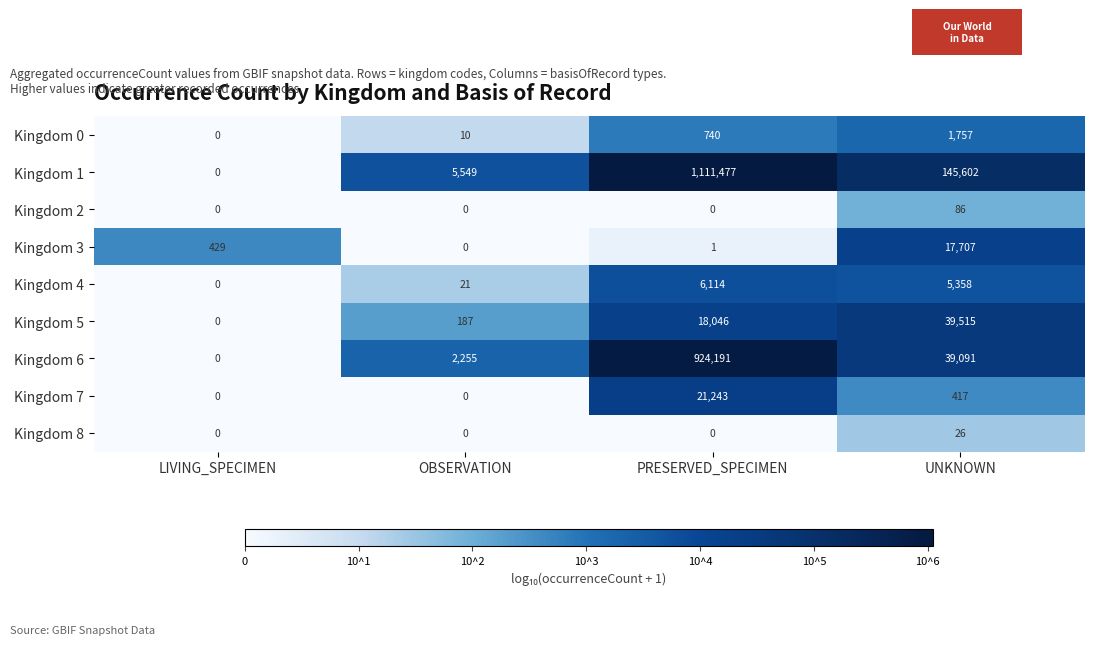

Read the Kingdom 7 value at UNKNOWN, to the nearest 100.

400